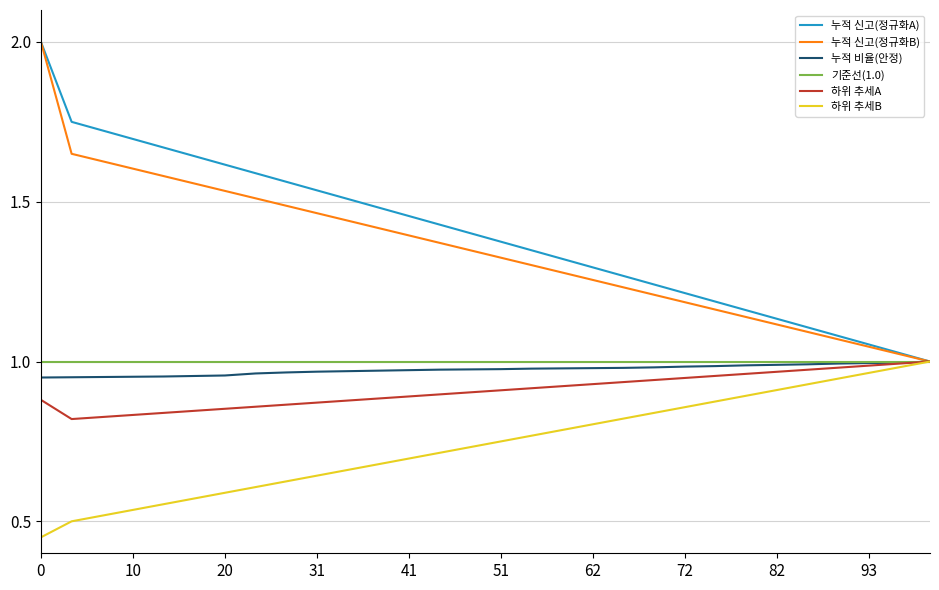

How many lines are shown in the chart?

6